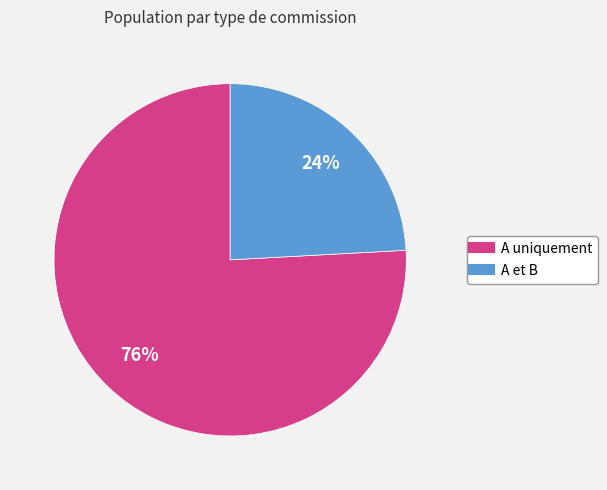

To the nearest percent, what is the average slice percentage?

50%